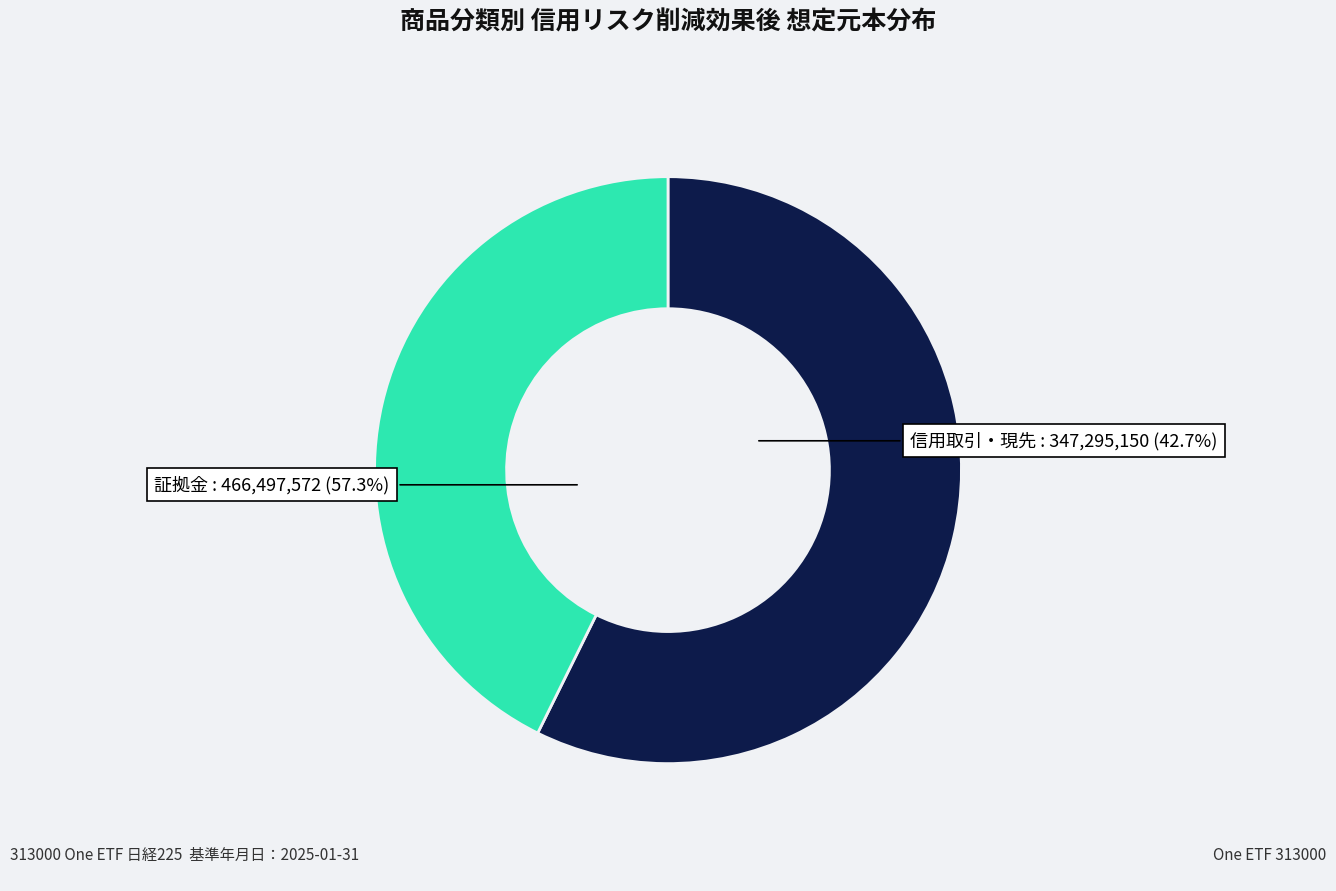

To the nearest percent, what percentage of the pie is 信用取引・現先?

43%